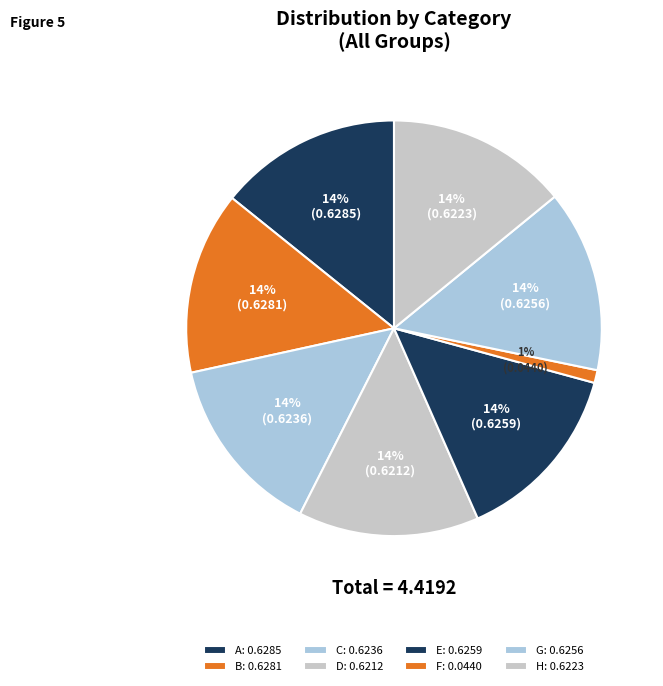

What percentage is the D slice, to the nearest percent?

14%